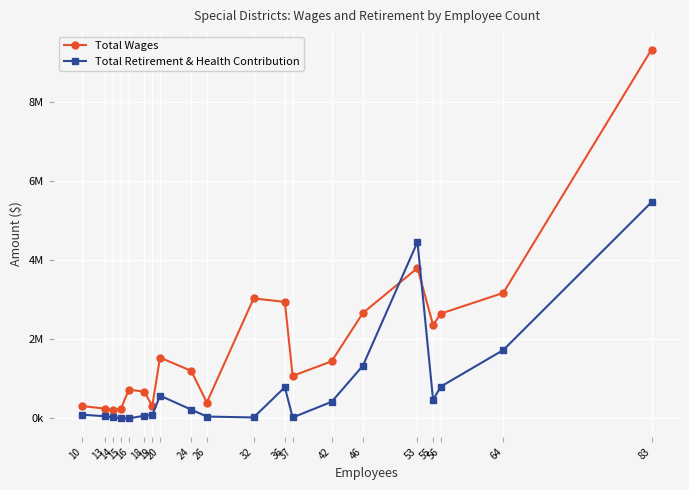

What is the value of the Total Wages point at the 19th from the left?

3174966